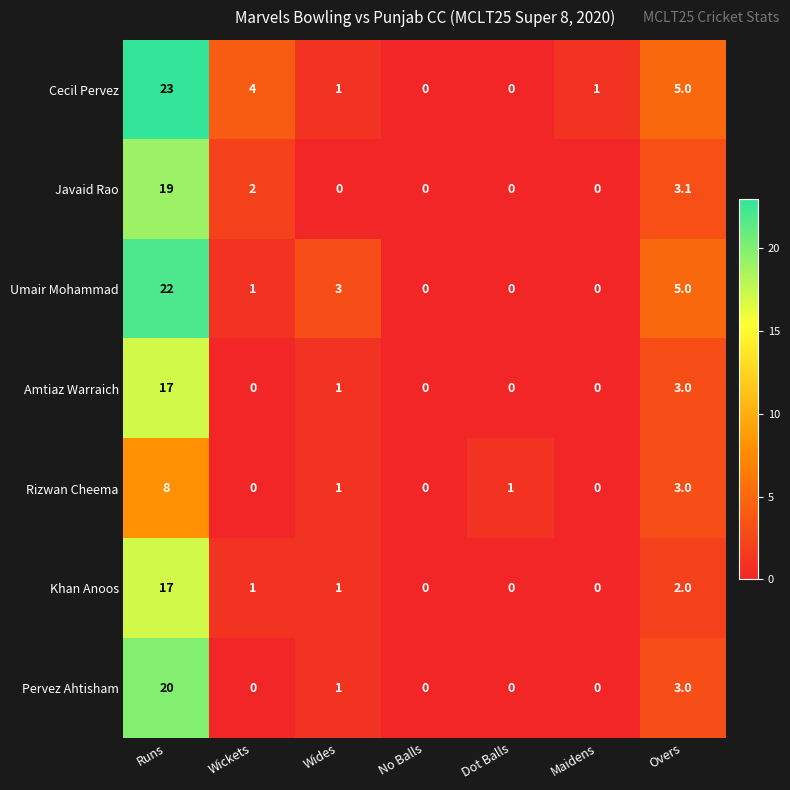

Is it true that Amtiaz Warraich equals 1.6 at Overs?

False